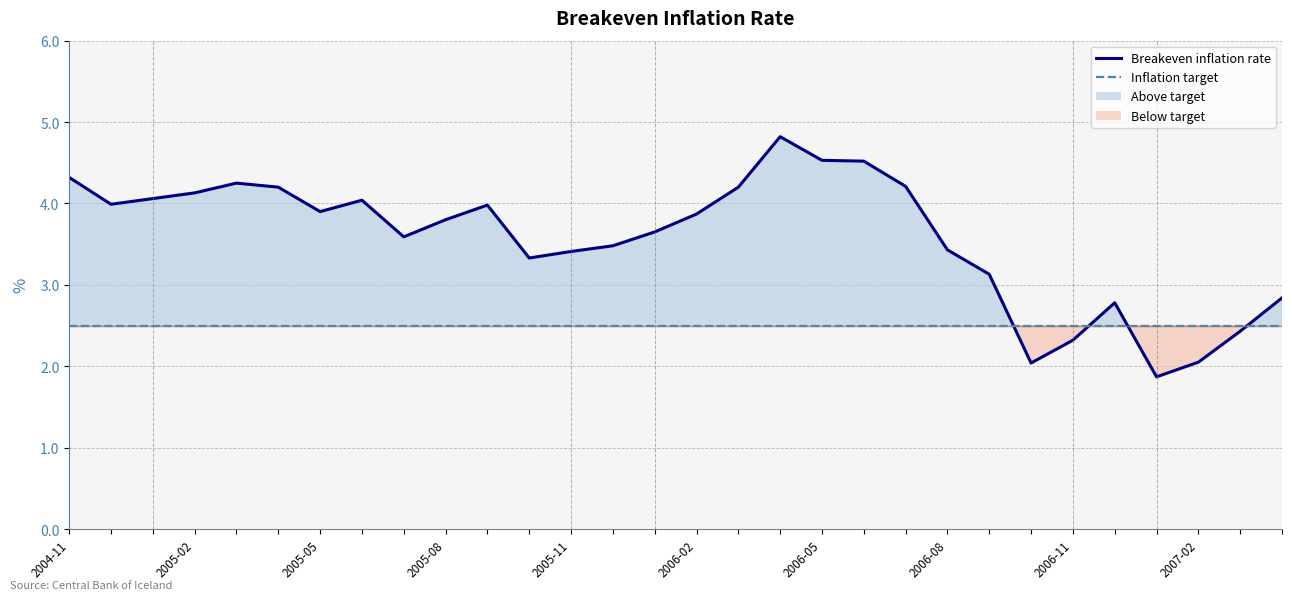

Is the value of Inflation target at 2004-11 greater than the value of Breakeven inflation rate at 12?

No